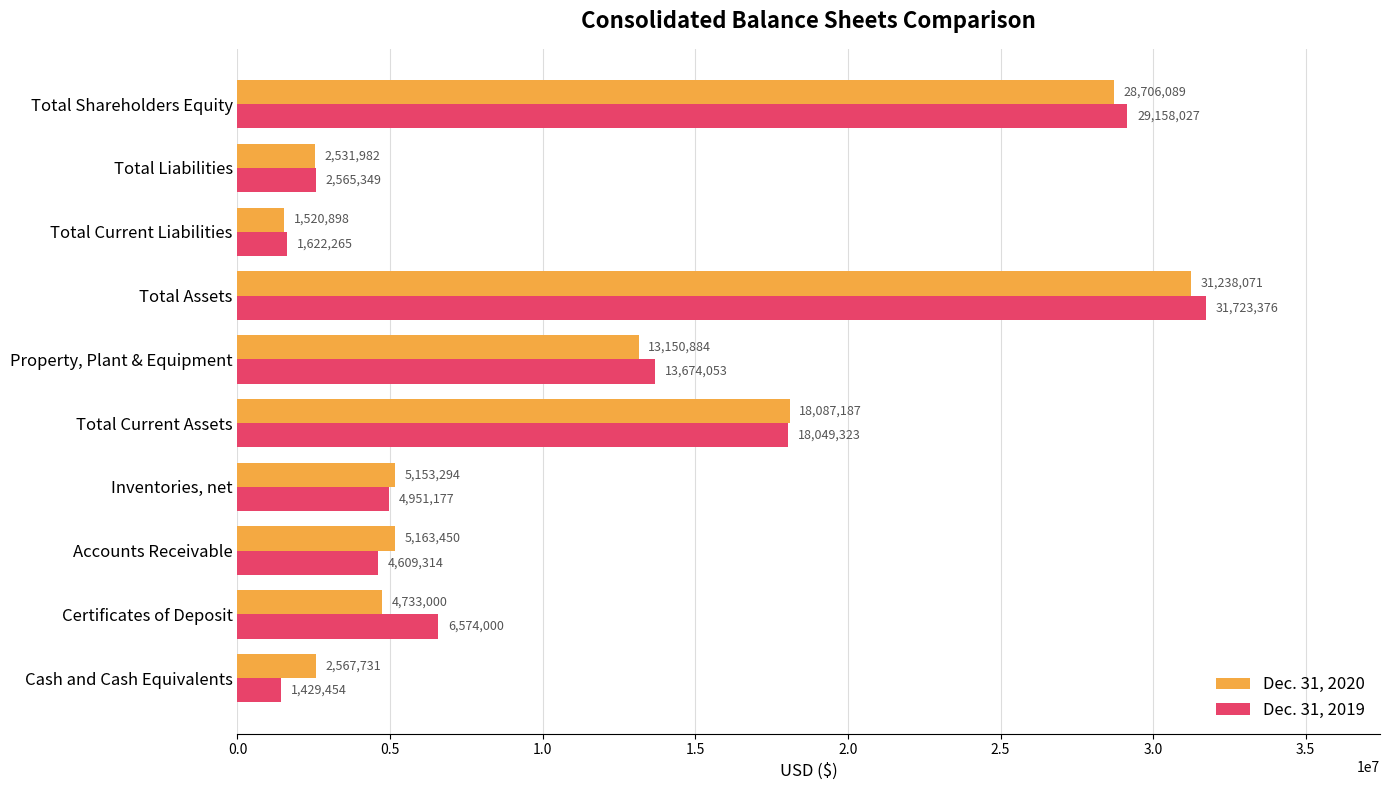

What are all the series names shown in the legend?

Dec. 31, 2020, Dec. 31, 2019